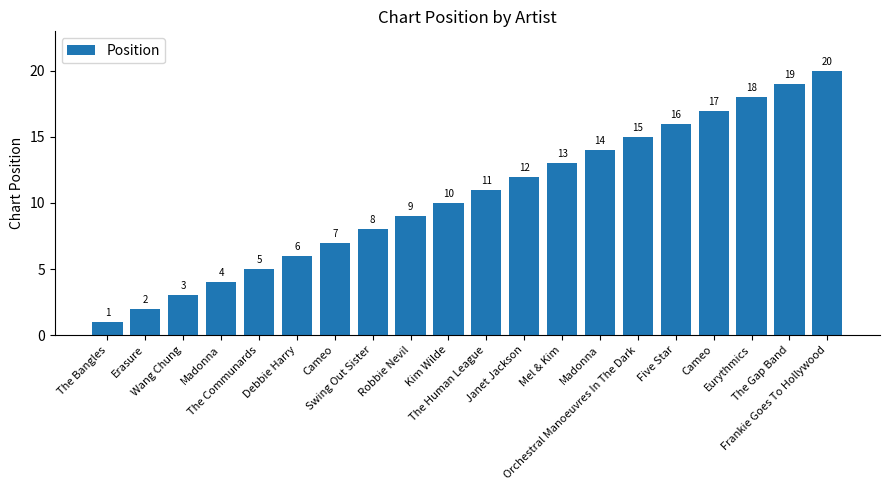

What is the label of the 9th bar from the right?

Janet Jackson